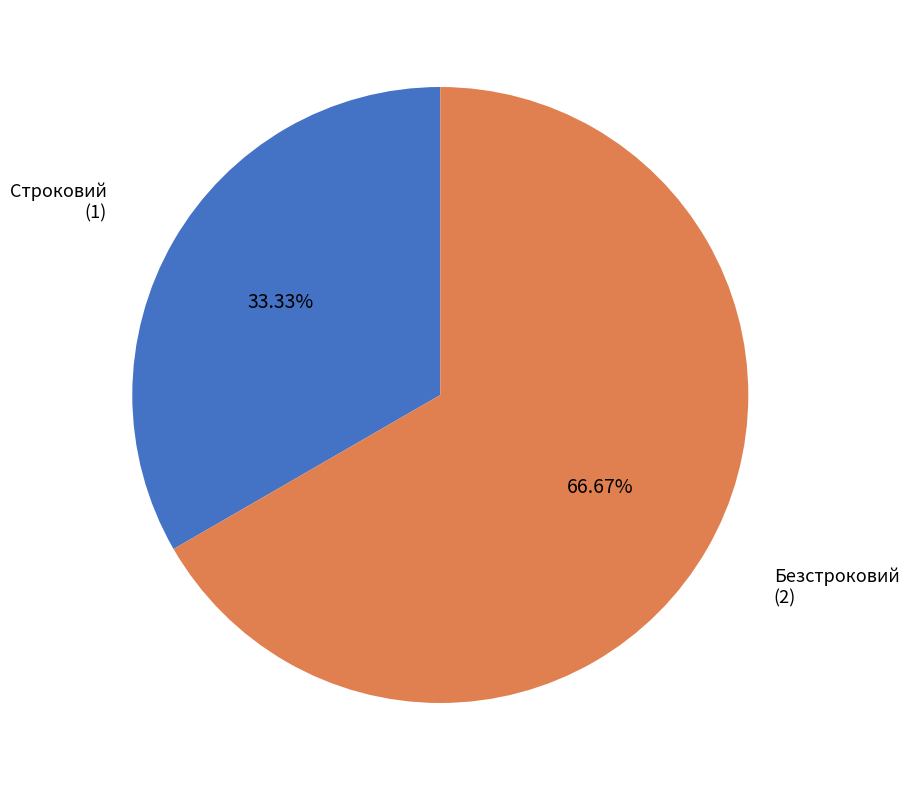

Is there a majority slice in this chart?

Yes